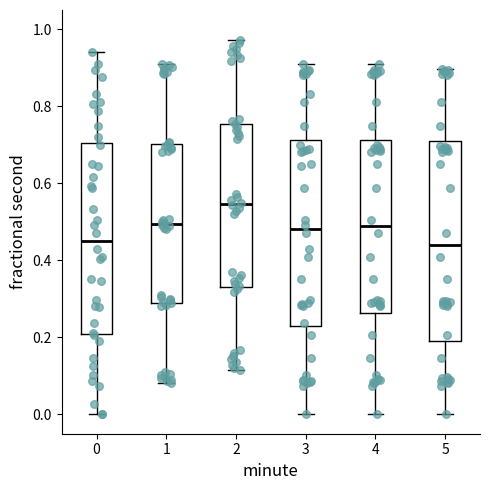

Where does the lower whisker of the box at x = 3 end on the y-axis? The values are not printed on the chart, so give them approximately, as read against the axis.

0.00